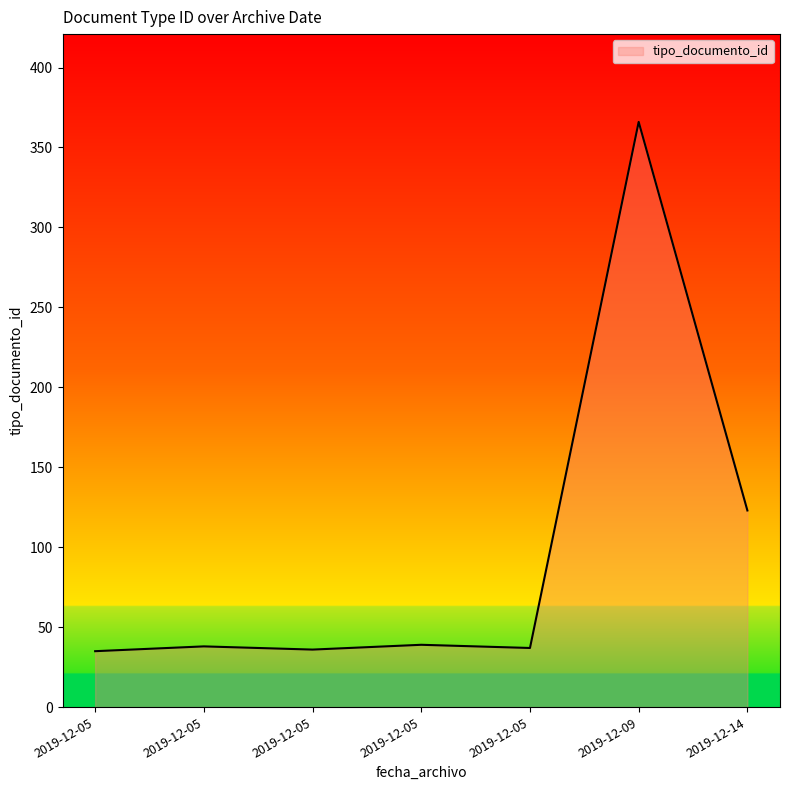

Count the number of data series in this chart.

1